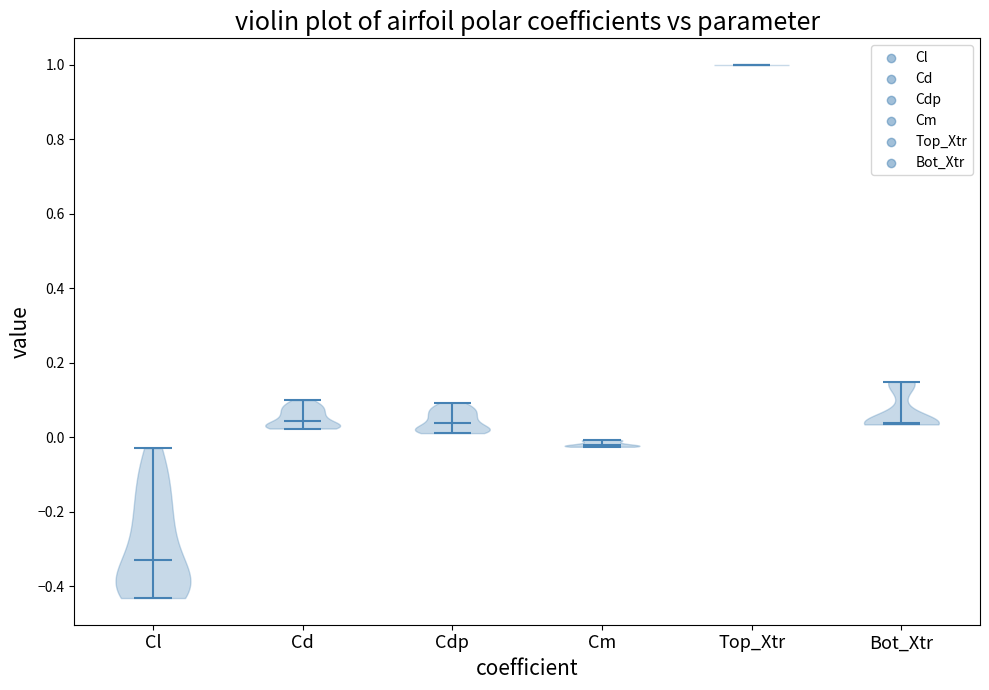

Reading left to right, read every violin against the y-axis: where its median line is, and the lowest and highest points it reaches. The values are not printed on the chart, so give them approximately, as read against the axis.

Cl: median line -0.34, lowest point -0.44, highest point -0.02
Cd: median line 0.04, lowest point 0.02, highest point 0.10
Cdp: median line 0.04, lowest point 0.02, highest point 0.10
Cm: median line -0.02, lowest point -0.02, highest point 0.00
Top_Xtr: median line 1.00, lowest point 1.00, highest point 1.00
Bot_Xtr: median line 0.04, lowest point 0.04, highest point 0.14